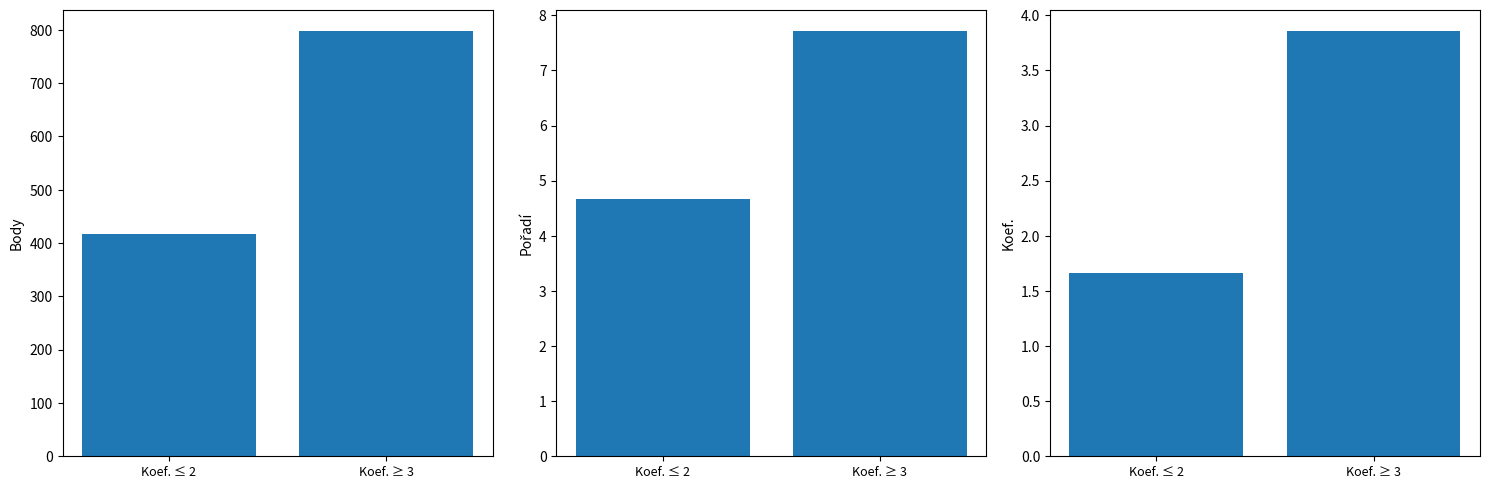

What is the difference between the maximum and minimum values in the Koef. series?

2.2